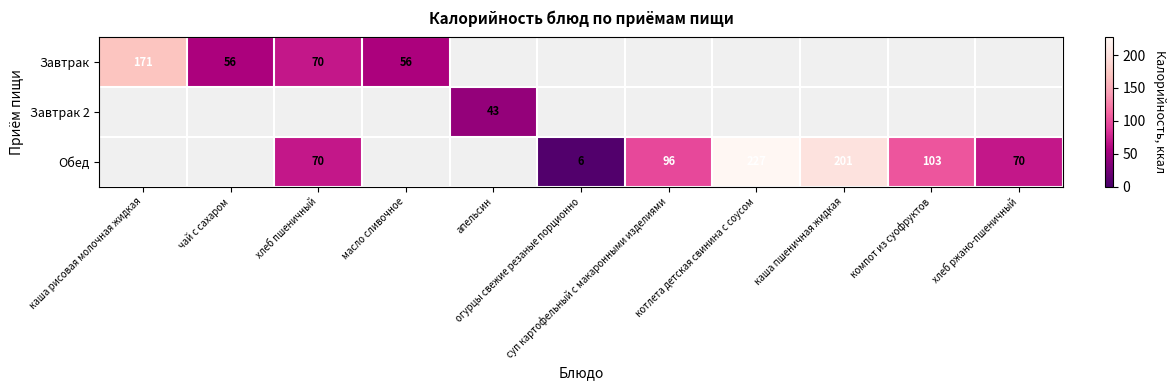

At how many categories does at least one series exceed 88?

5